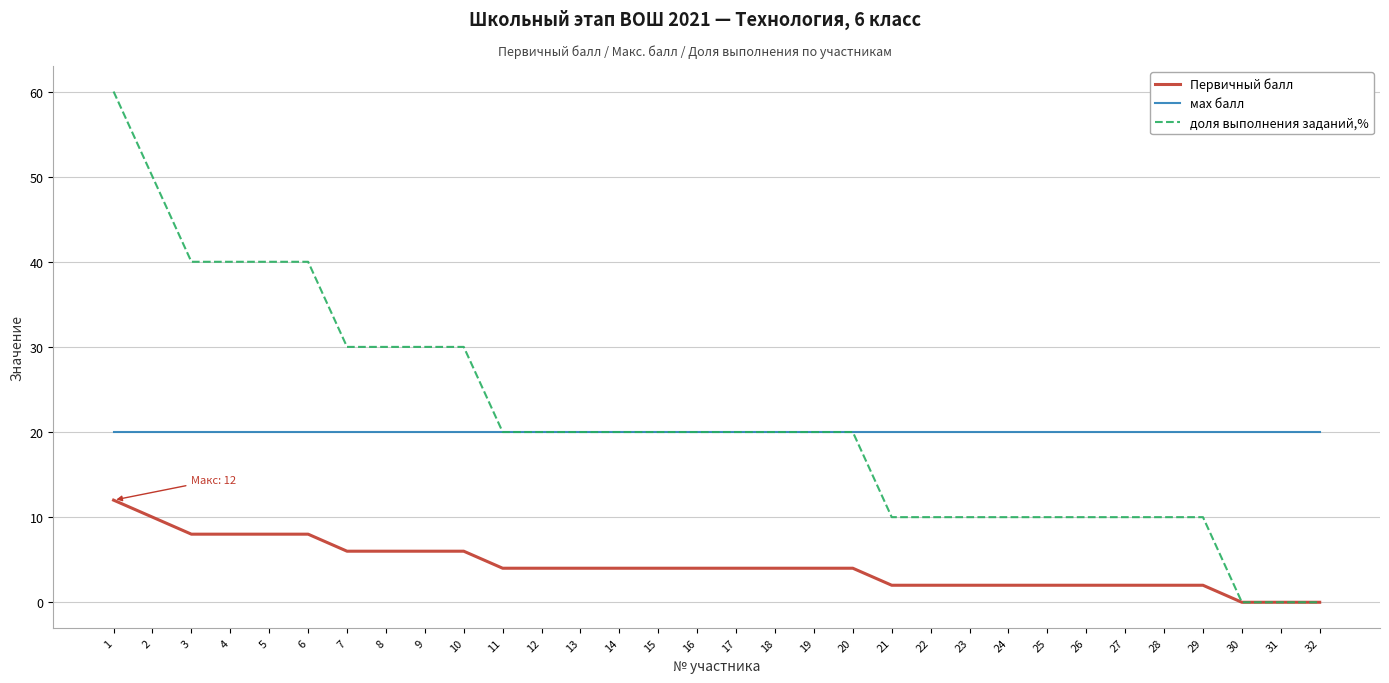

Is this an area chart (filled region under the line)?

No